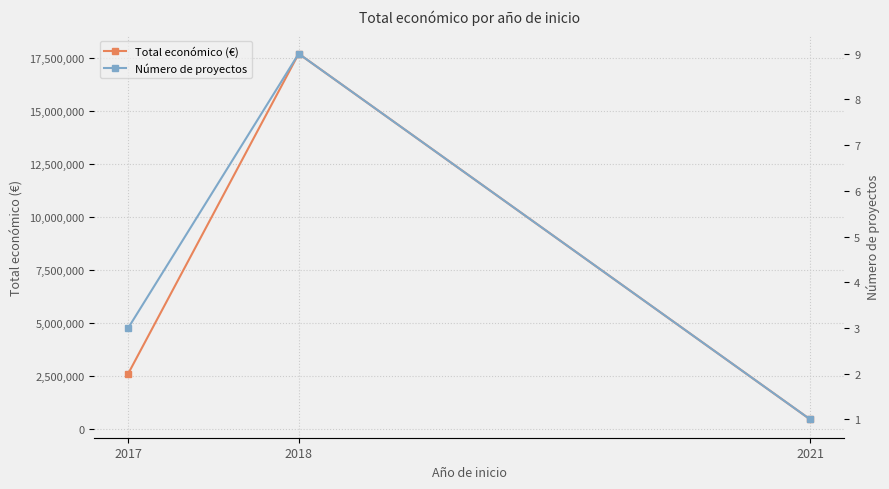

How many Total económico (€) values are between 430411 and 17679955?

3